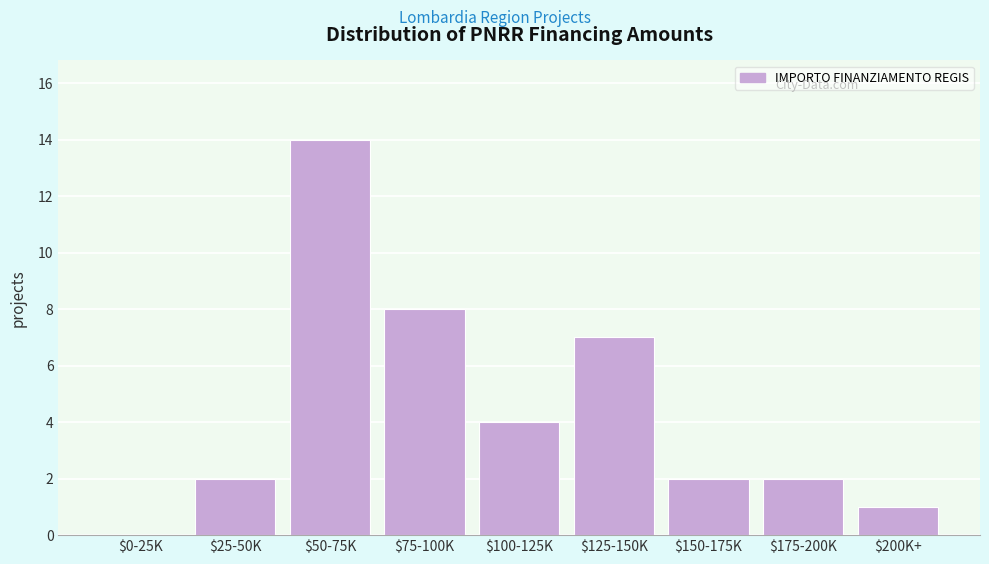

The value at $200K+ is 1. True or false?

True